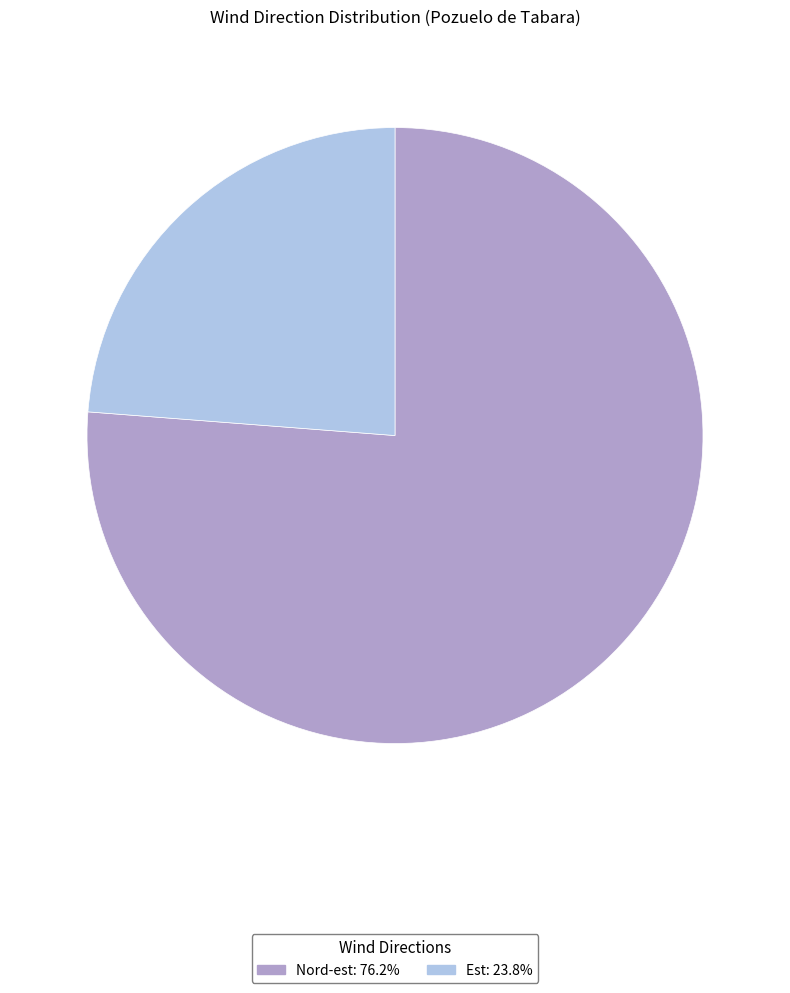

How many slices are in this pie chart?

2